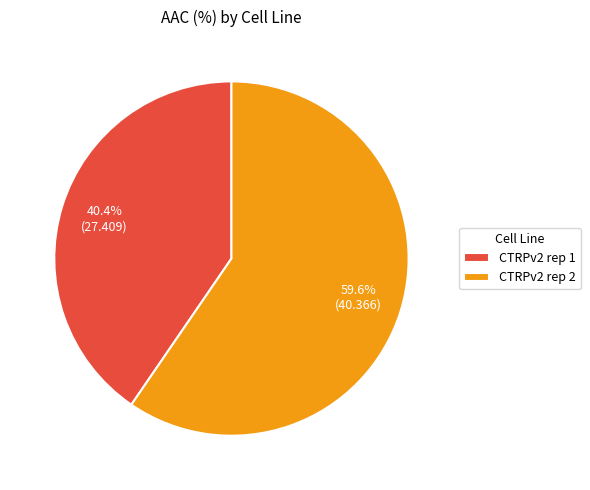

To the nearest percent, what is the average slice percentage?

50%